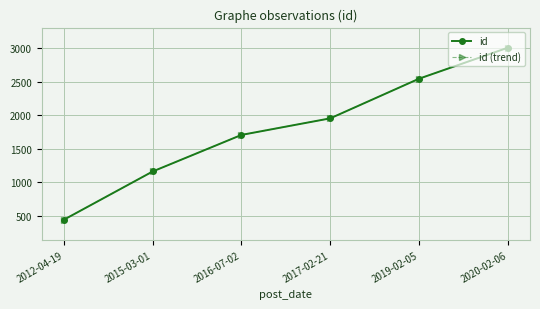

Reading left to right, what are all the values shown in this chart?

id: 2012-04-19=441	2015-03-01=1160	2016-07-02=1705	2017-02-21=1952	2019-02-05=2543	2020-02-06=3005
id (trend): 2012-04-19=441	2015-03-01=1160	2016-07-02=1705	2017-02-21=1952	2019-02-05=2543	2020-02-06=3005